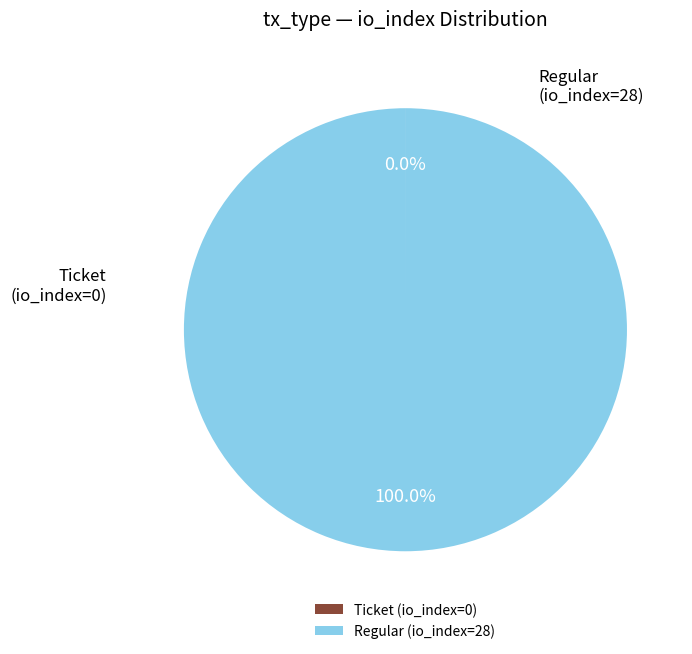

Which category has the smallest portion of the pie?

io_index=0 (Ticket)